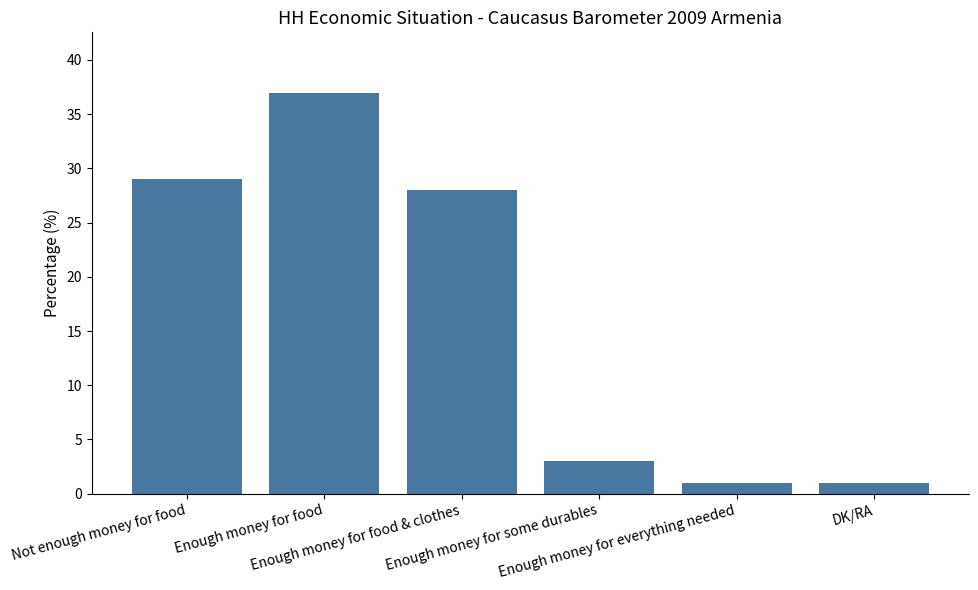

What is the value of the 6th bar from the left?

1